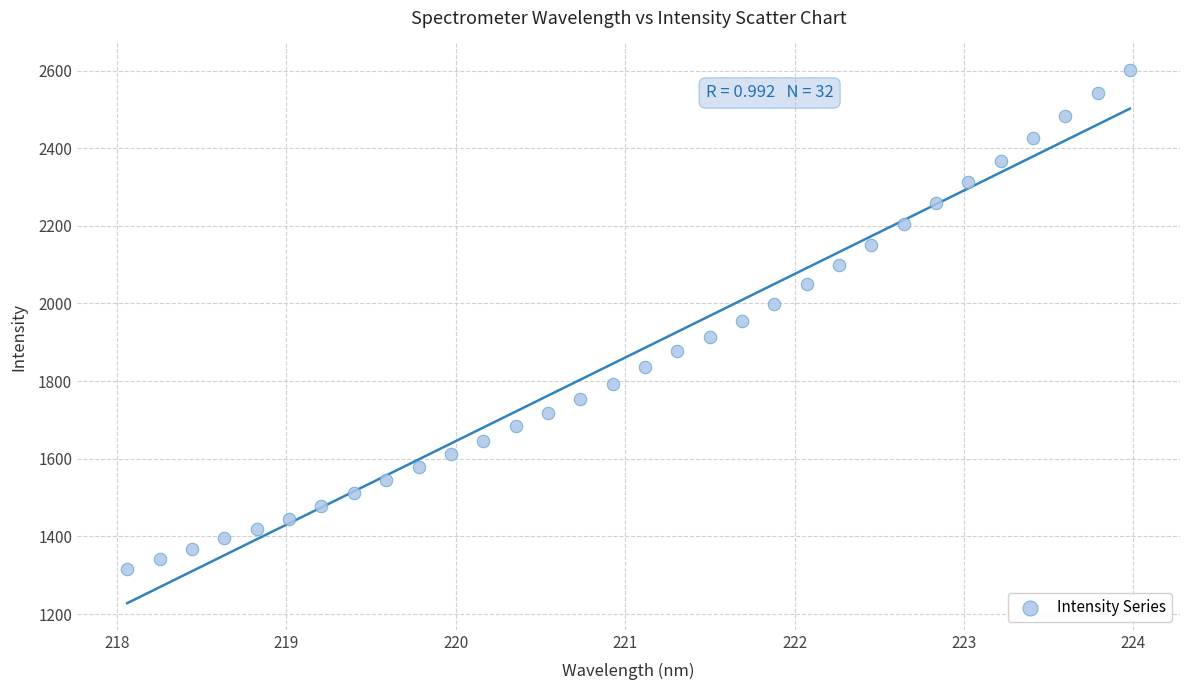

What is the range of Y values (max minus min)?

1284.1